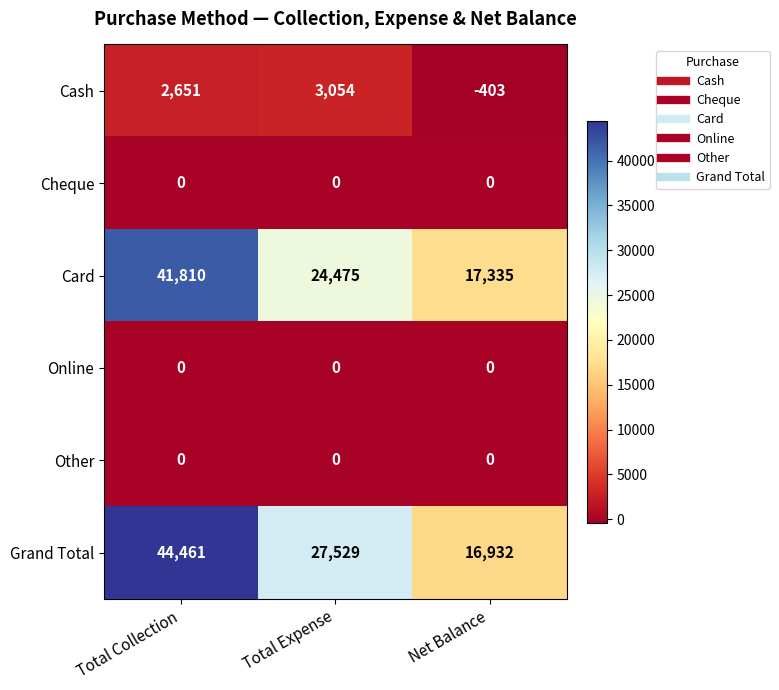

Count the number of data series in this chart.

6